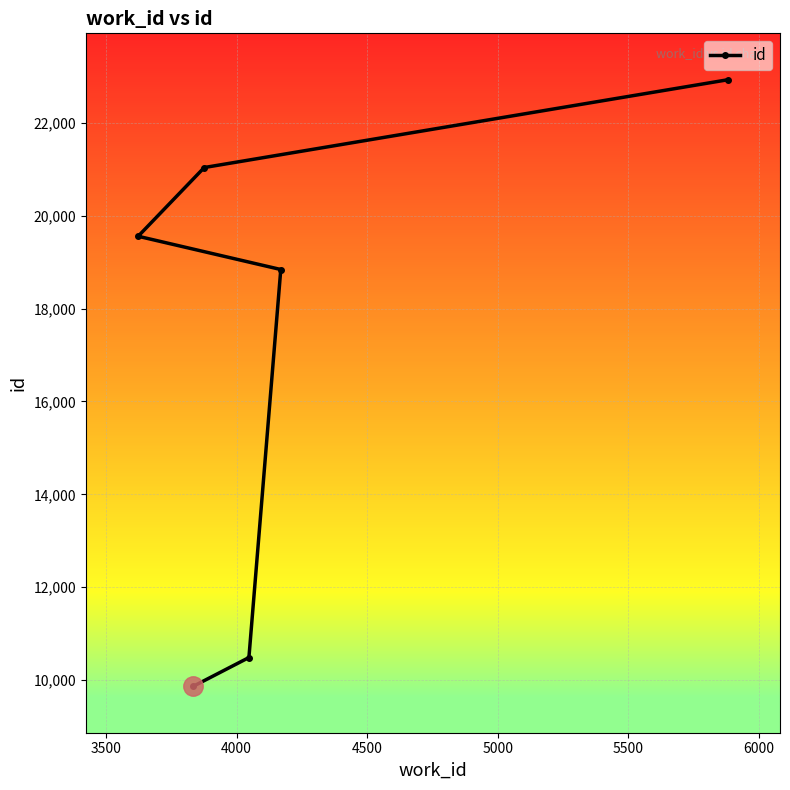

What is the value of the 2nd point from the left?

9866